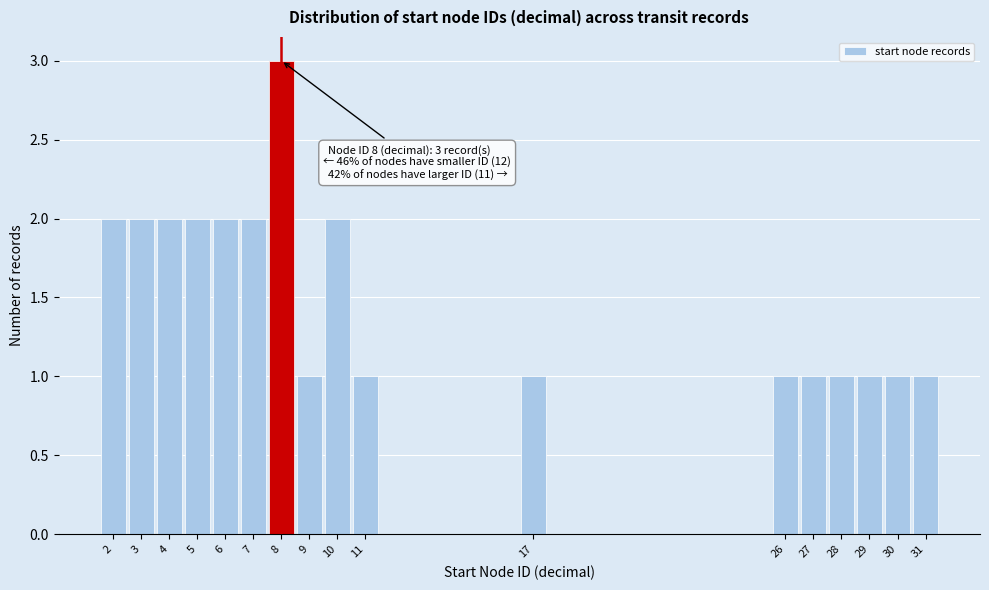

Over which range of the x-axis is the bar tallest?

7.5 to 8.5